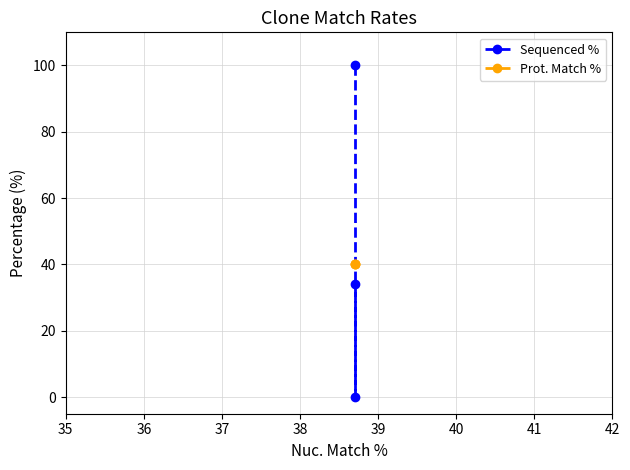

What are all the series names shown in the legend?

Sequenced %, Prot. Match %